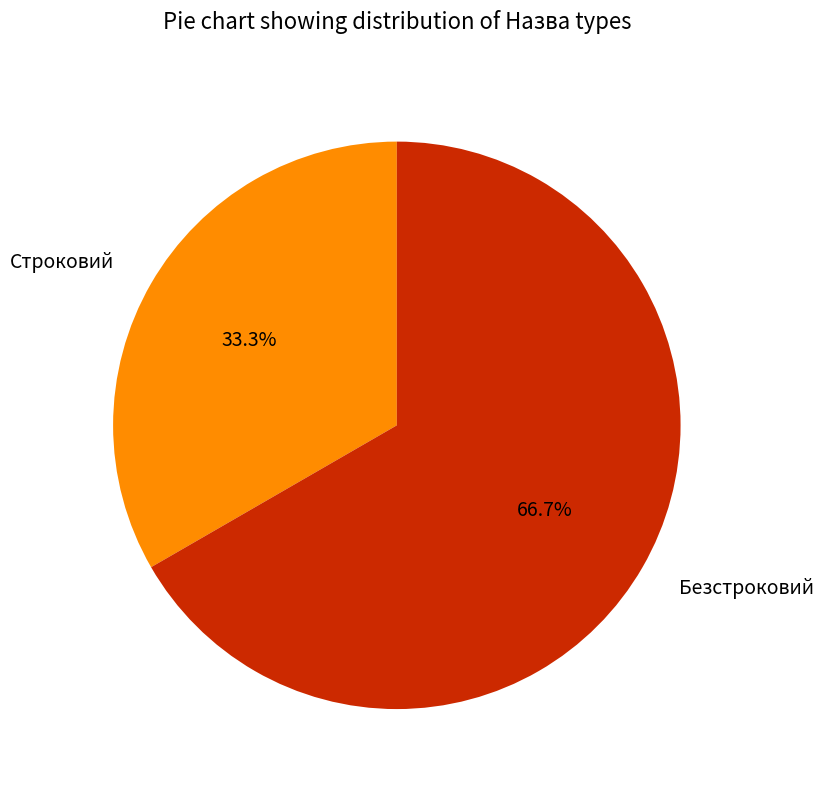

The Безстроковий slice represents 58% of the pie. True or false?

False